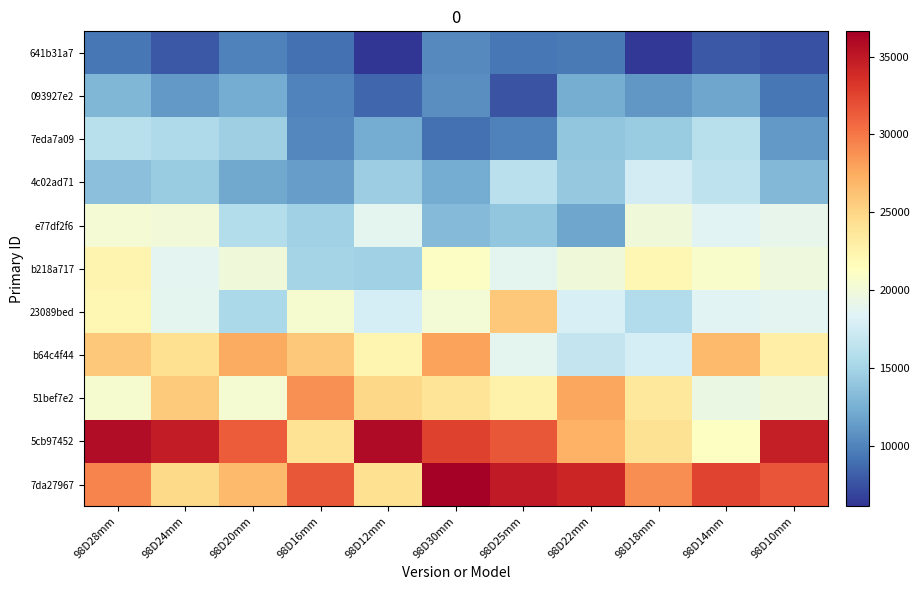

Reading left to right, extract all data points from this chart.

641b31a7: 98D28mm=9423.9	98D24mm=7796.7	98D20mm=9834.9	98D16mm=9051.9	98D12mm=6122.8	98D30mm=10403.2	98D25mm=9361.6	98D22mm=9482.7	98D18mm=6287.6	98D14mm=7852.6	98D10mm=7466.1
093927e2: 98D28mm=12938.4	98D24mm=11190.0	98D20mm=12295.6	98D16mm=9951.1	98D12mm=8615.0	98D30mm=10638.2	98D25mm=7605.0	98D22mm=12325.7	98D18mm=11114.6	98D14mm=11895.9	98D10mm=9401.7
7eda7a09: 98D28mm=16040.7	98D24mm=15458.5	98D20mm=14597.4	98D16mm=10216.4	98D12mm=12258.4	98D30mm=9084.4	98D25mm=9913.6	98D22mm=13881.9	98D18mm=14345.0	98D14mm=16016.7	98D10mm=11201.0
4c02ad71: 98D28mm=13571.7	98D24mm=14446.7	98D20mm=11973.7	98D16mm=11447.9	98D12mm=14500.9	98D30mm=12304.3	98D25mm=16214.8	98D22mm=14160.6	98D18mm=17652.8	98D14mm=16483.6	98D10mm=13058.8
e77df2f6: 98D28mm=20296.4	98D24mm=20017.2	98D20mm=15780.3	98D16mm=14773.5	98D12mm=18775.8	98D30mm=13264.9	98D25mm=13875.7	98D22mm=11920.7	98D18mm=19836.1	98D14mm=18596.6	98D10mm=19006.0
b218a717: 98D28mm=22352.3	98D24mm=18658.5	98D20mm=19919.1	98D16mm=14995.7	98D12mm=14705.6	98D30mm=21063.0	98D25mm=18798.3	98D22mm=19878.9	98D18mm=22171.8	98D14mm=20676.4	98D10mm=19745.1
23089bed: 98D28mm=22095.4	98D24mm=18827.5	98D20mm=15330.7	98D16mm=20527.2	98D12mm=17683.4	98D30mm=20166.4	98D25mm=25861.8	98D22mm=17931.2	98D18mm=15682.6	98D14mm=18538.6	98D10mm=18694.9
b64c4f44: 98D28mm=25832.1	98D24mm=24350.4	98D20mm=27555.3	98D16mm=25866.0	98D12mm=22222.3	98D30mm=27980.8	98D25mm=18840.1	98D22mm=16802.2	98D18mm=17753.4	98D14mm=26686.0	98D10mm=23006.2
51bef7e2: 98D28mm=20518.3	98D24mm=25768.2	98D20mm=20379.8	98D16mm=28785.4	98D12mm=24920.1	98D30mm=23913.7	98D25mm=22685.2	98D22mm=27765.1	98D18mm=23616.9	98D14mm=19380.7	98D10mm=19849.8
5cb97452: 98D28mm=35708.0	98D24mm=34813.6	98D20mm=31309.6	98D16mm=24031.7	98D12mm=35830.1	98D30mm=32635.6	98D25mm=31597.8	98D22mm=27109.9	98D18mm=24138.6	98D14mm=21188.6	98D10mm=34713.3
7da27967: 98D28mm=29366.2	98D24mm=24779.5	98D20mm=26654.5	98D16mm=31600.6	98D12mm=24316.3	98D30mm=36621.4	98D25mm=34845.9	98D22mm=34139.0	98D18mm=28937.6	98D14mm=32471.0	98D10mm=31688.9